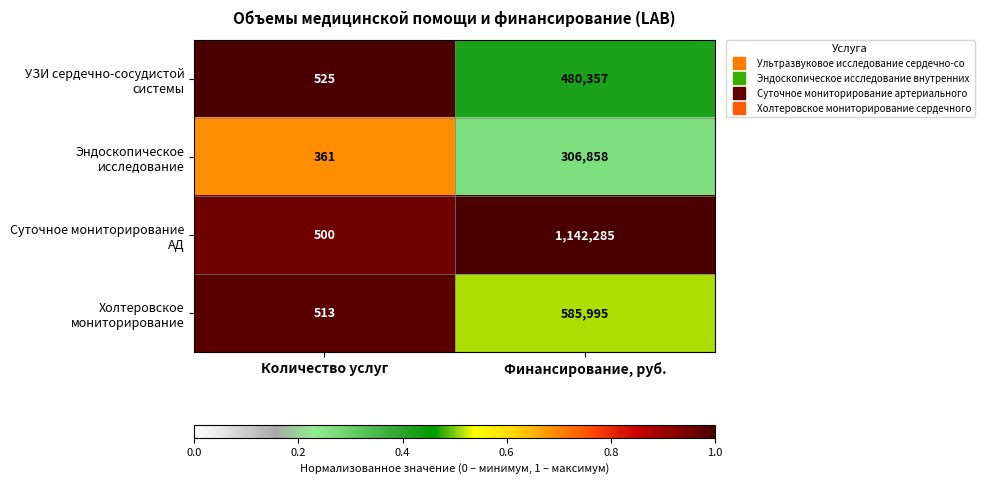

What is the spread (max minus min) of values at Финансирование, руб.?

835427